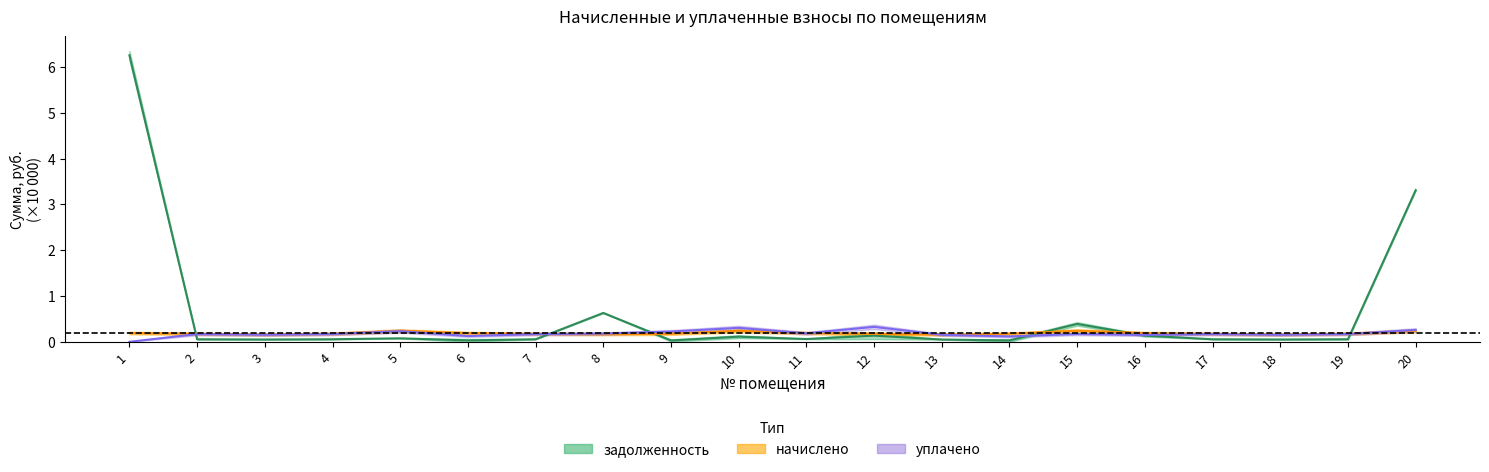

What is the total value across all series at 1?

6.4